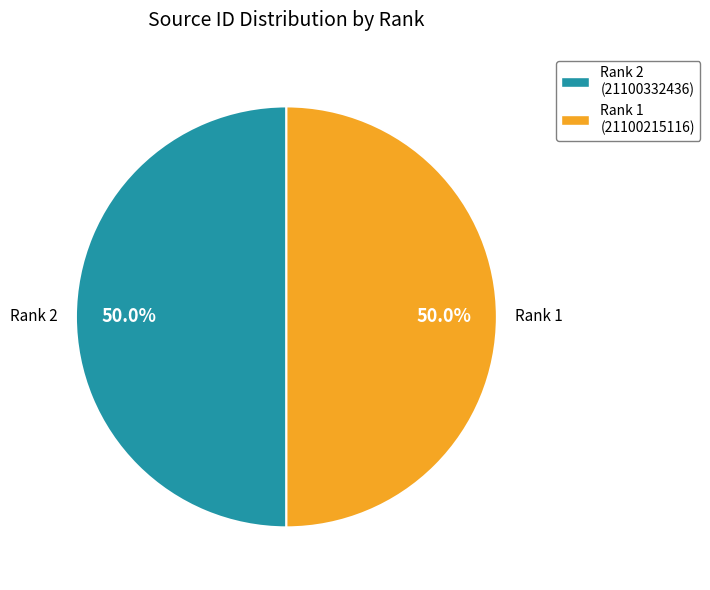

Approximately how many times larger is the value at Rank 2 (21100332436) compared to Rank 1 (21100215116)?

1.0